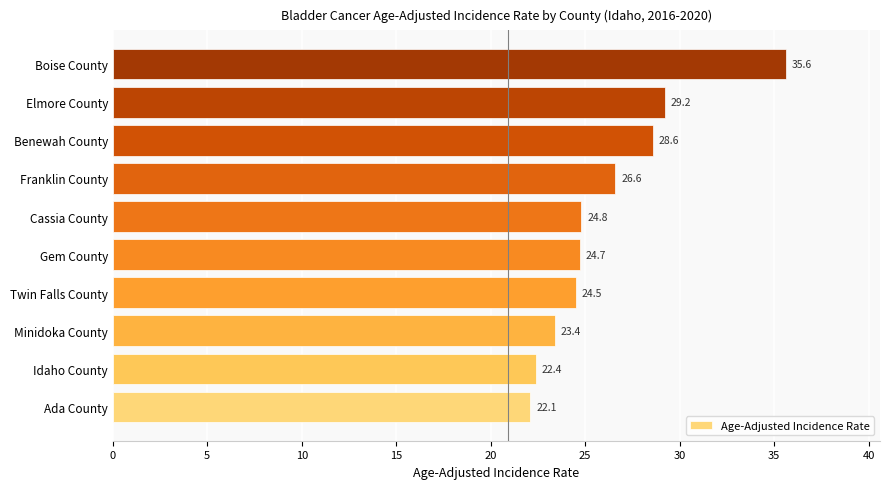

Reading top to bottom, list all the values displayed in this chart.

Boise County=35.6	Elmore County=29.2	Benewah County=28.6	Franklin County=26.6	Cassia County=24.8	Gem County=24.7	Twin Falls County=24.5	Minidoka County=23.4	Idaho County=22.4	Ada County=22.1